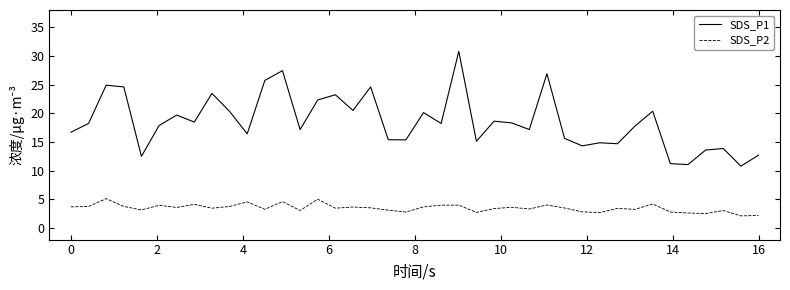

Which series has the largest total across all categories?

SDS_P1